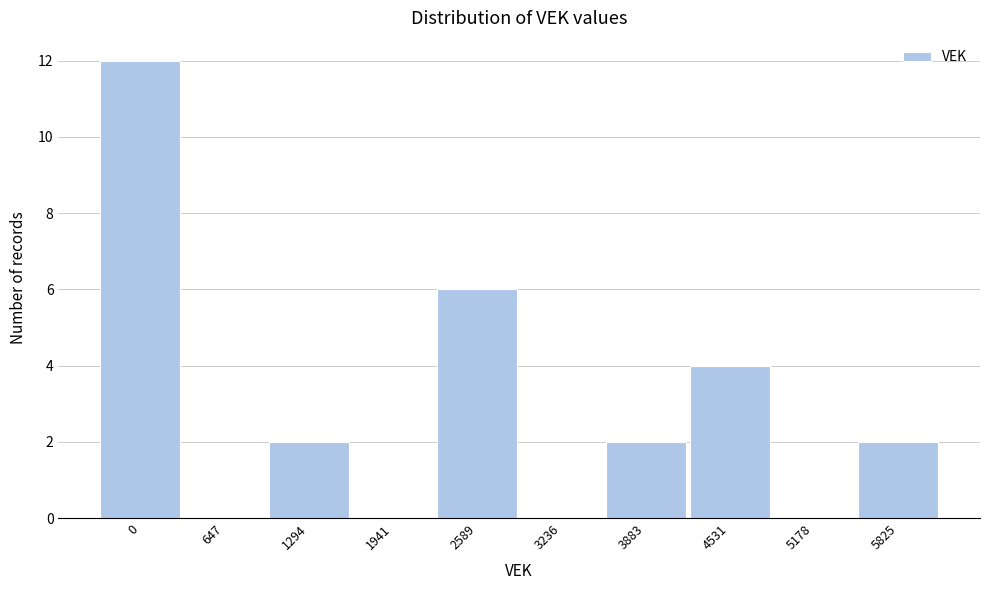

Reading left to right, extract all data points from this chart.

0=12	647=0	1294=2	1941=0	2589=6	3236=0	3883=2	4531=4	5178=0	5825=2